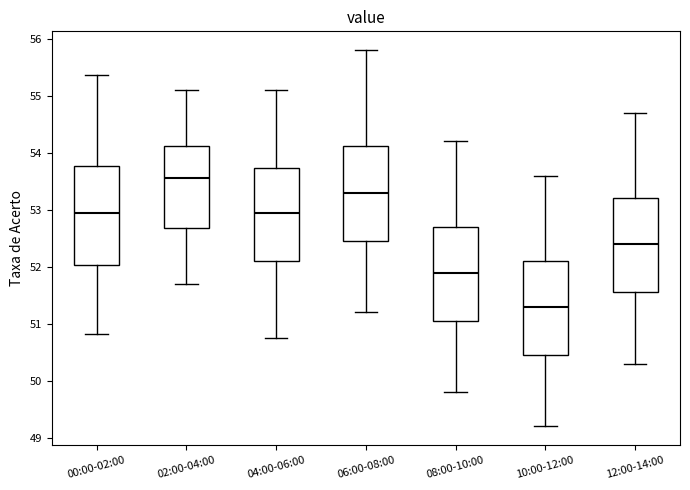

Reading left to right, transcribe this box plot: for each box, give where its median line is, the range the box spans, and where its two whiskers end, as read against the y-axis. The values are not printed on the chart, so give them approximately, as read against the axis.

00:00-02:00: median 52.9, box 52.0 to 53.8, whiskers 50.8 to 55.4
02:00-04:00: median 53.6, box 52.7 to 54.1, whiskers 51.7 to 55.1
04:00-06:00: median 53.0, box 52.1 to 53.7, whiskers 50.8 to 55.1
06:00-08:00: median 53.3, box 52.5 to 54.1, whiskers 51.2 to 55.8
08:00-10:00: median 51.9, box 51.1 to 52.7, whiskers 49.8 to 54.2
10:00-12:00: median 51.3, box 50.5 to 52.1, whiskers 49.2 to 53.6
12:00-14:00: median 52.4, box 51.6 to 53.2, whiskers 50.3 to 54.7